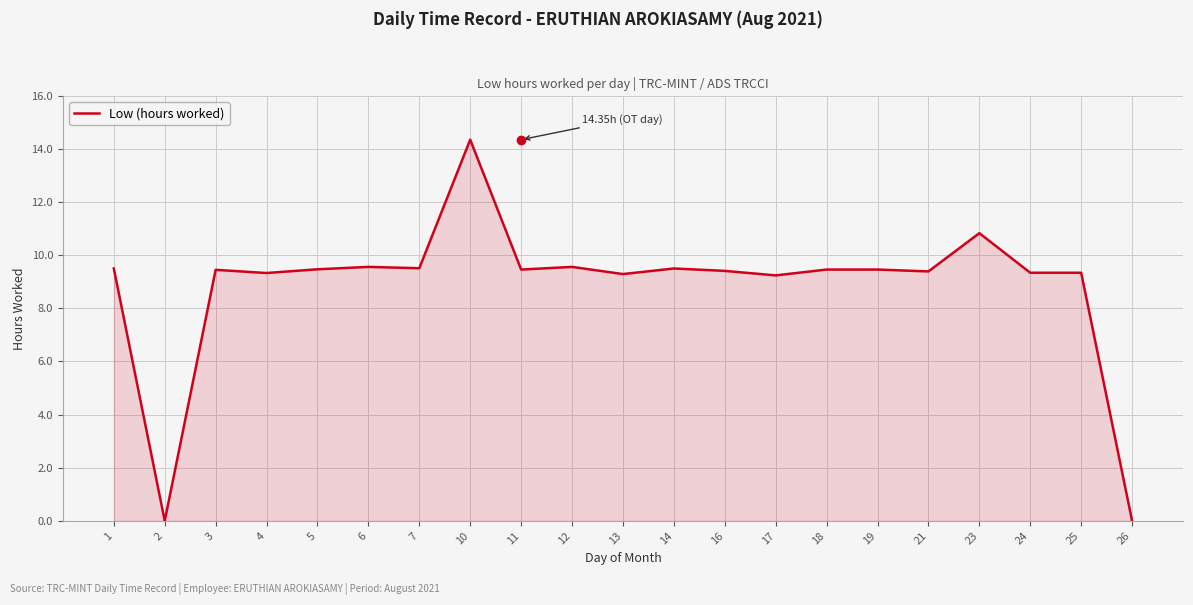

What is the difference between the values at 2 and 18?

9.5